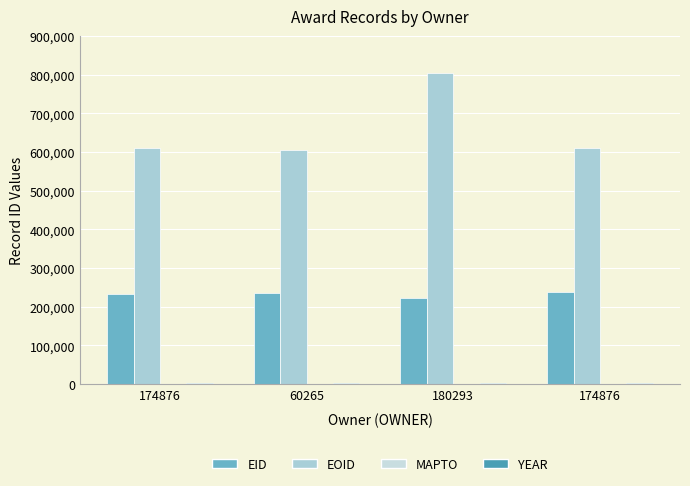

True or false: EOID has a value of 1066695 at 174876.

False